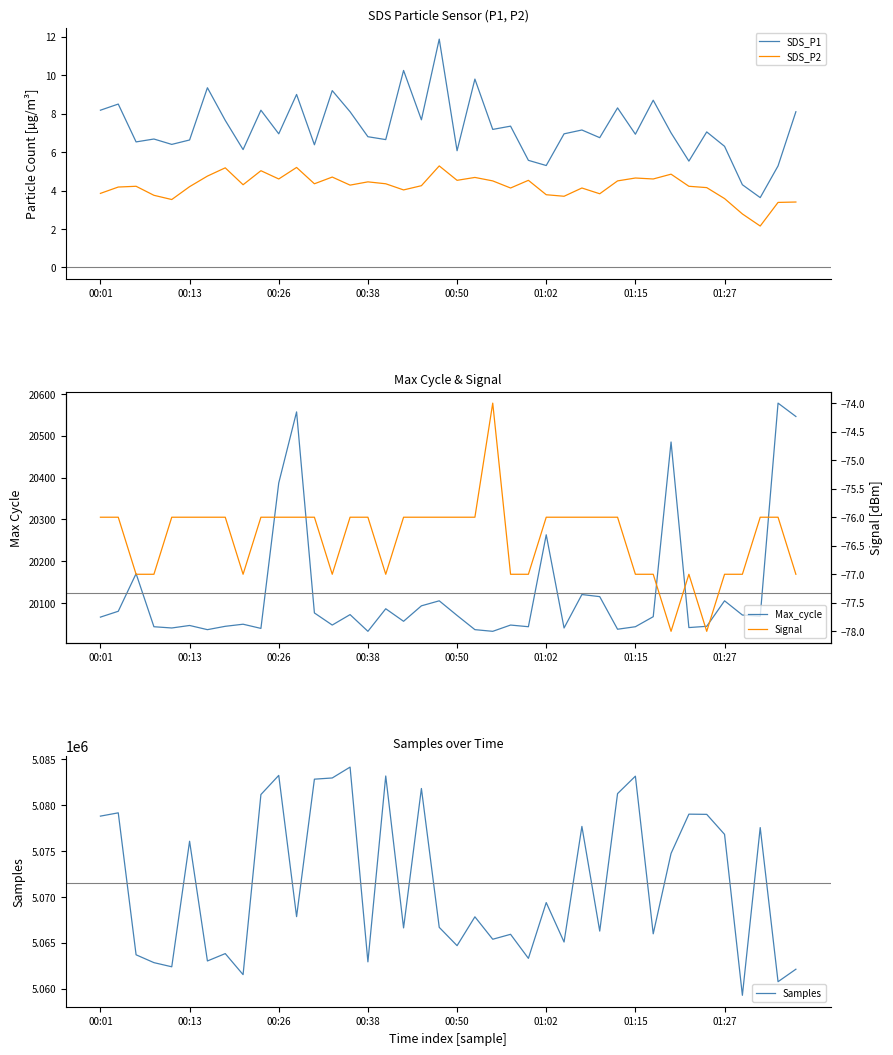

What is the highest value of the SDS_P1 series?

11.9